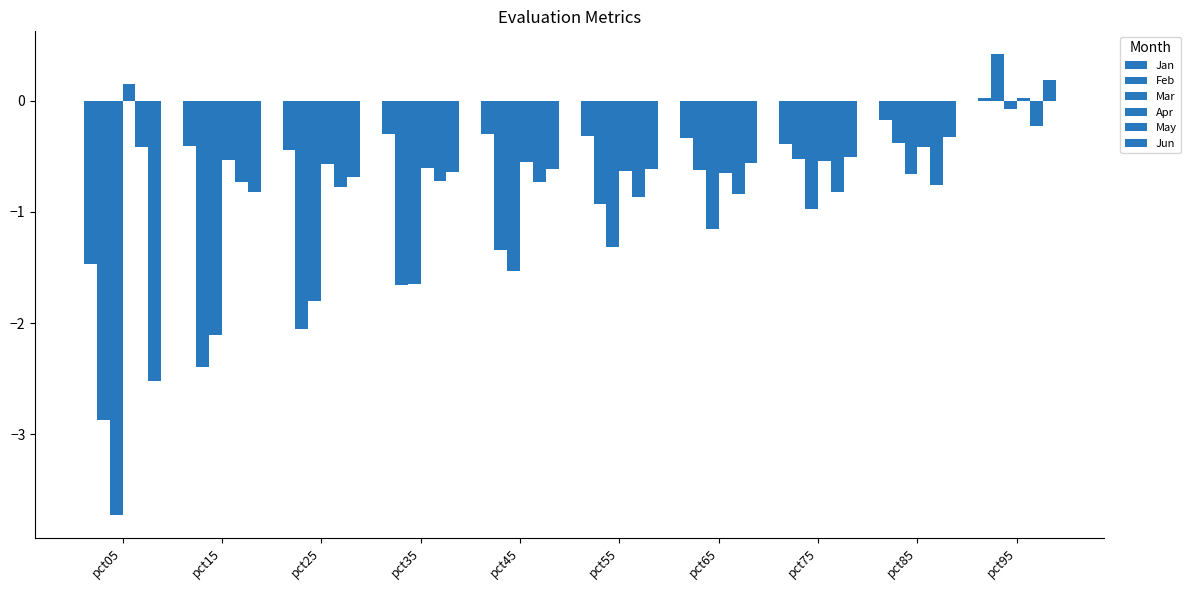

How many values in Jan are below zero?

9